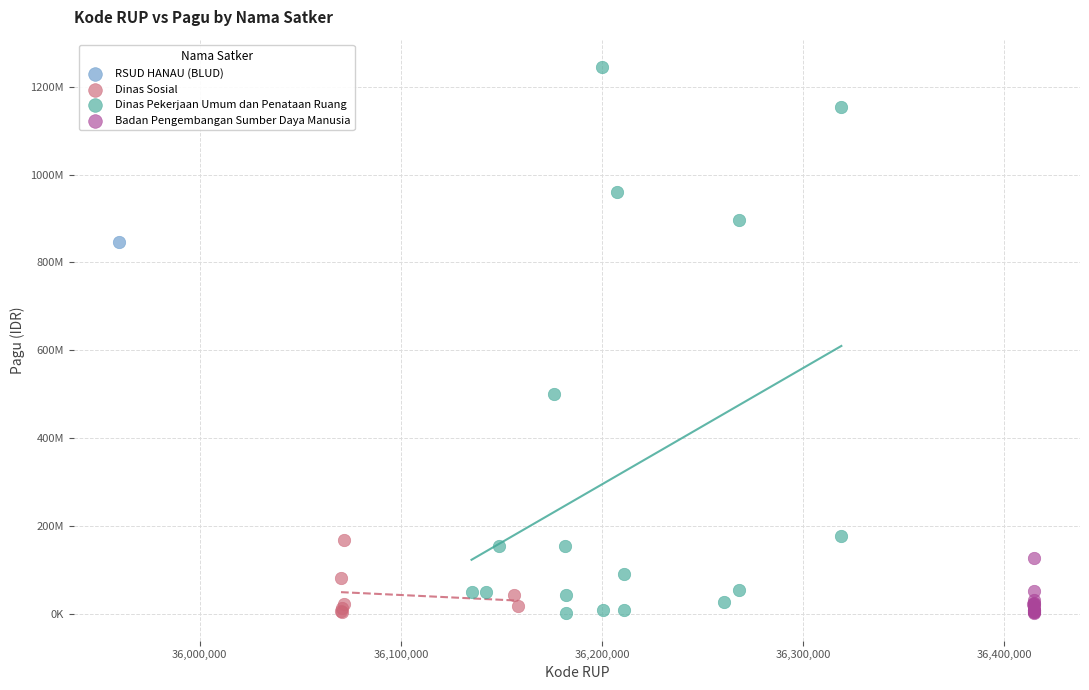

Which series reaches the maximum Y coordinate?

Dinas Pekerjaan Umum dan Penataan Ruang